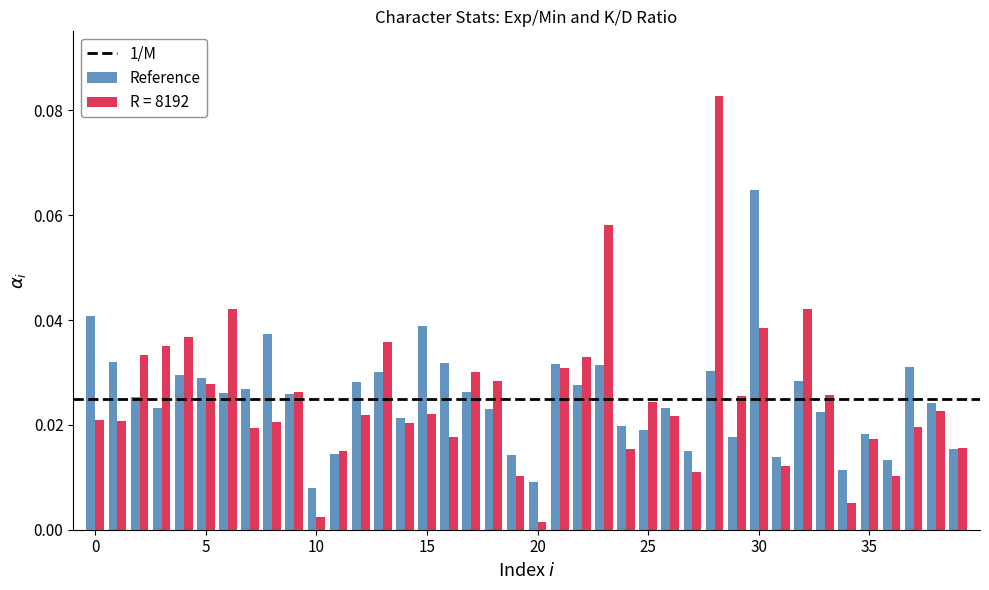

Count the Reference values in the range 0 to 1.

40